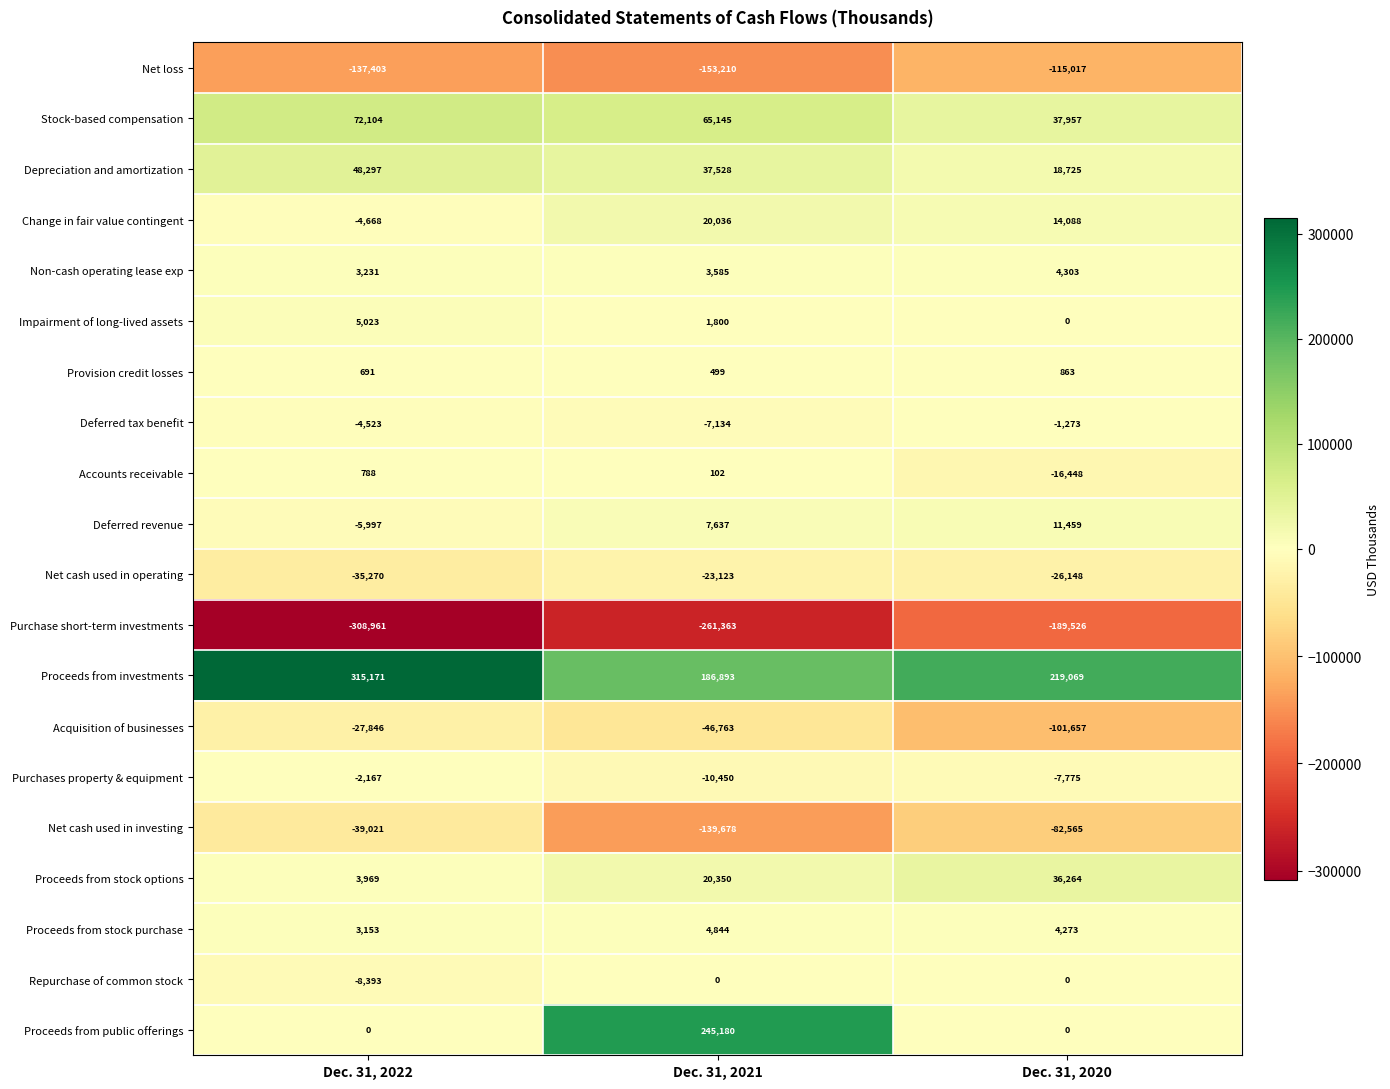

What is the difference between the maximum and second lowest values in the Net cash used in investing series?

43544